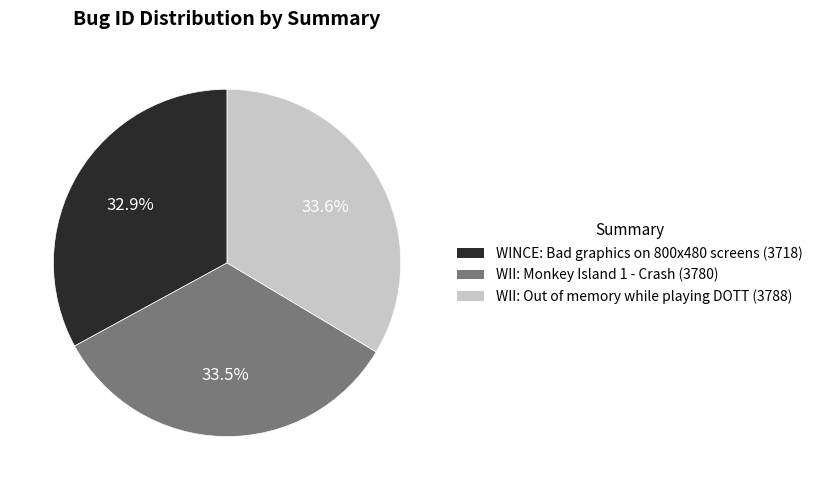

To the nearest percent, what is the average slice percentage?

33%